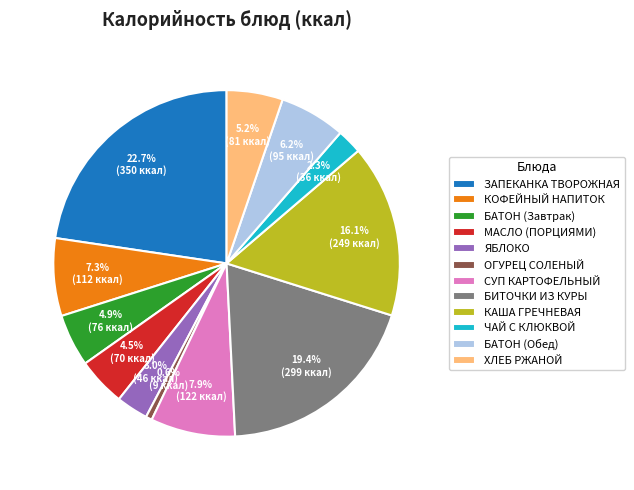

To the nearest percent, what is the combined percentage of БАТОН (Обед) and ЗАПЕКАНКА ТВОРОЖНАЯ?

29%